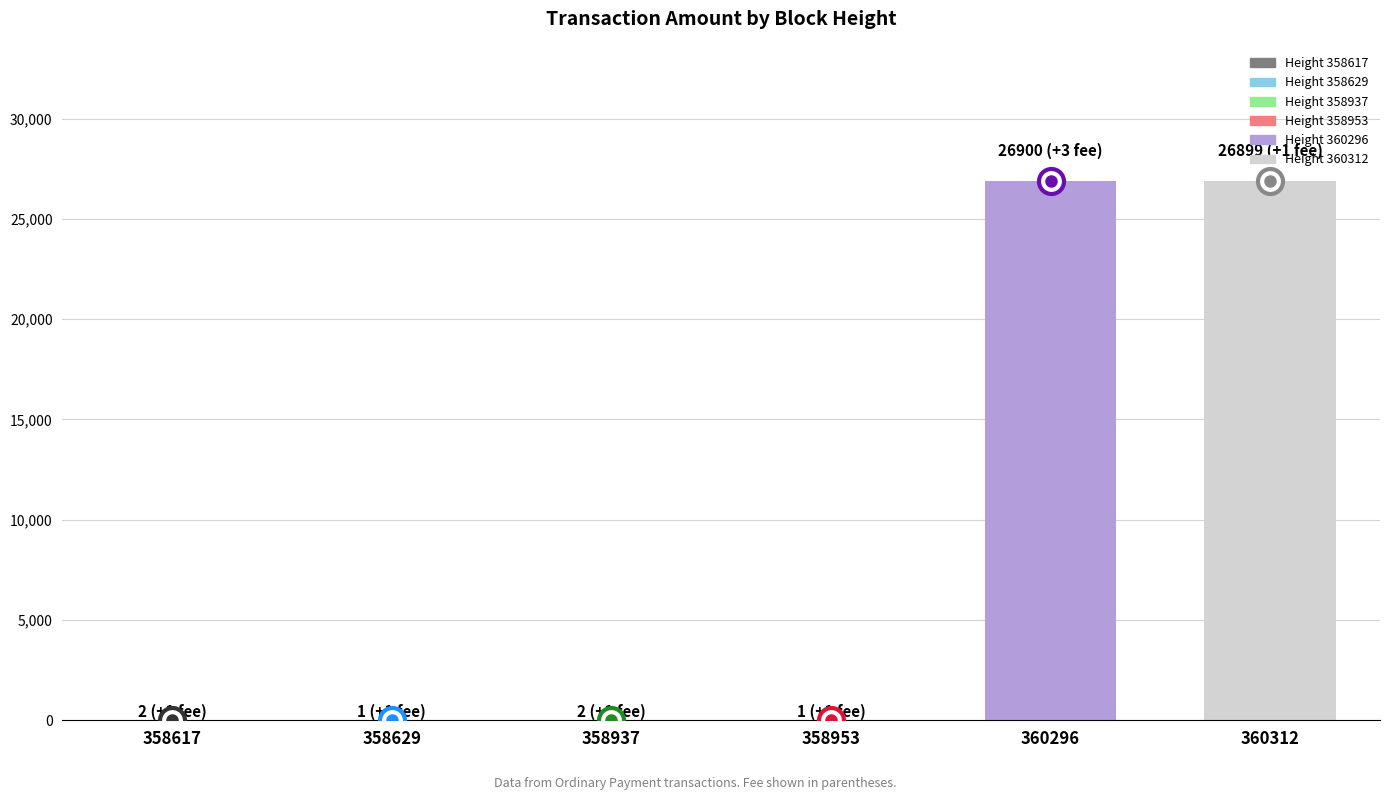

What is the greatest value displayed?

26900